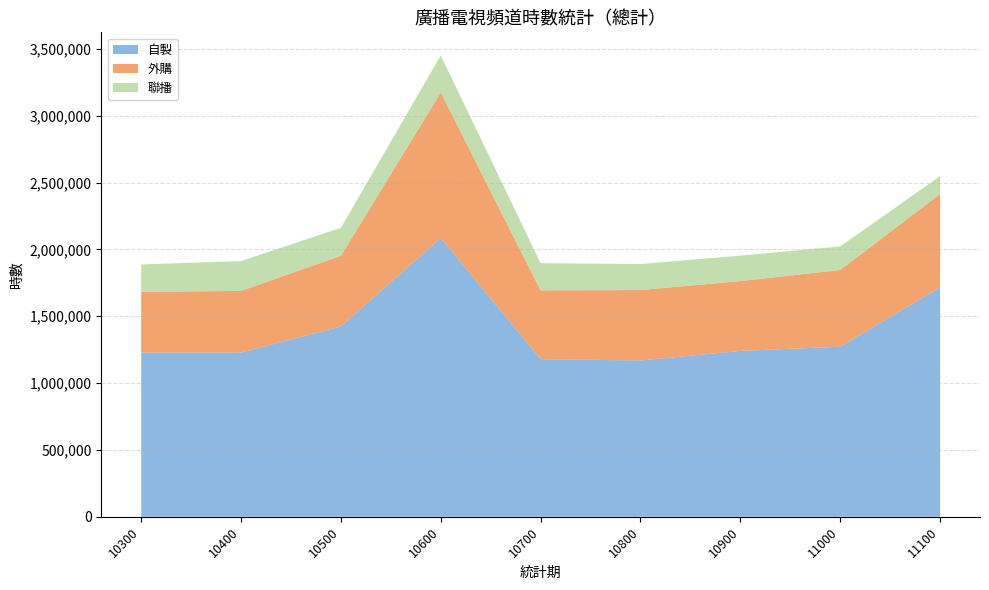

Reading right to left, list all the values displayed in this chart.

自製: 1715806.6	1271853.9	1240698.4	1168955.7	1179147.0	2084674.0	1423780.6	1228575.2	1228256.9
外購: 698756.1	573815.0	522181.8	527131.7	514037.0	1088592.0	528543.9	460992.0	453860.2
聯播: 133328.3	176532.8	190314.8	194090.5	203624.0	277493.0	209199.5	222865.5	204968.9